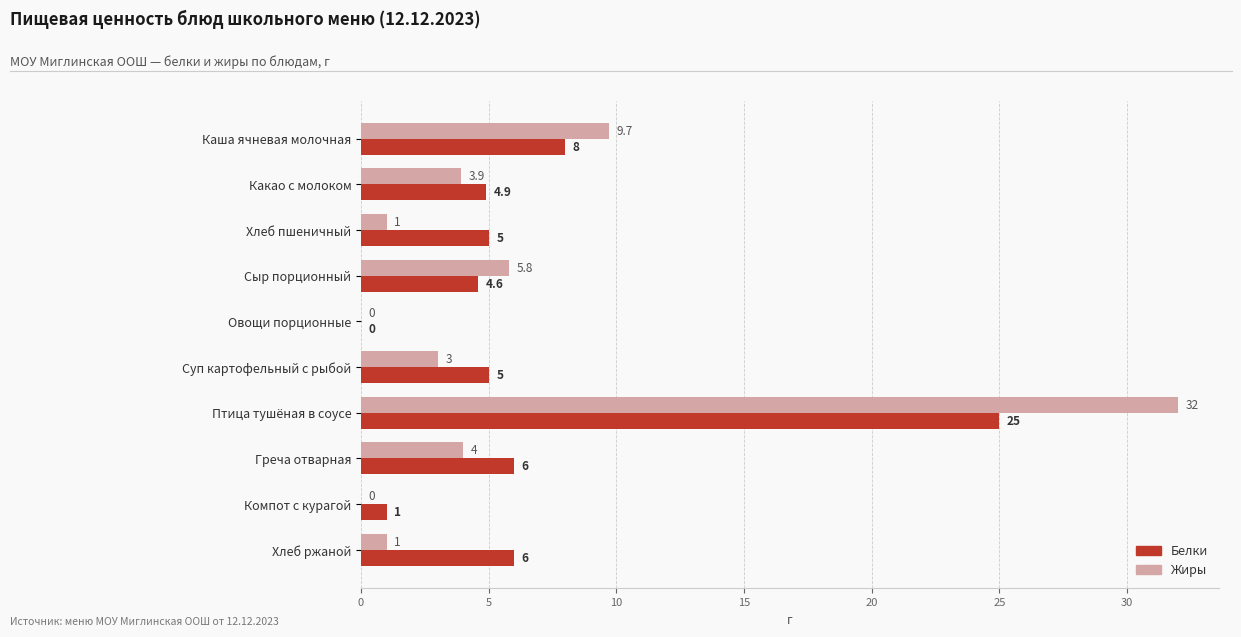

The Белки series shows -16.5 at Овощи порционные. True or false?

False